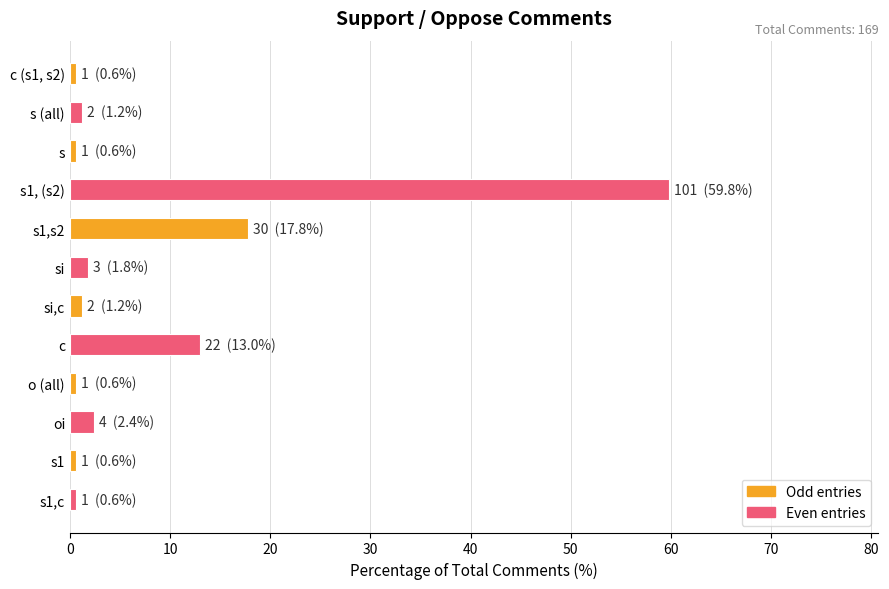

Which has a higher value, c (s1, s2) or c?

c